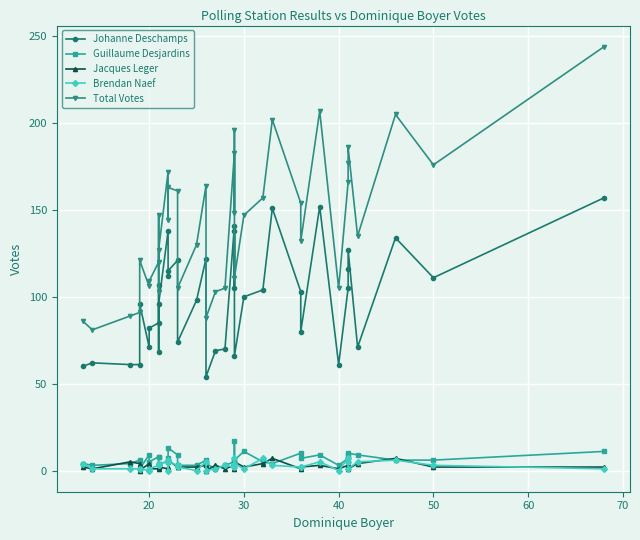

Which series has the widest spread of values?

Total Votes